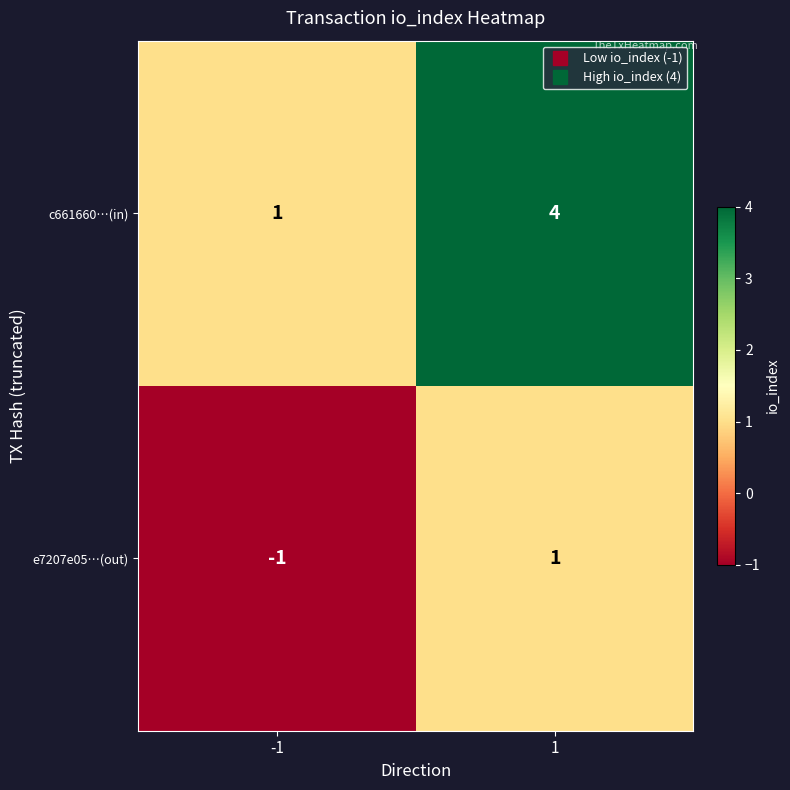

The value of e7207e05…(out) at -1 is -1. True or false?

True